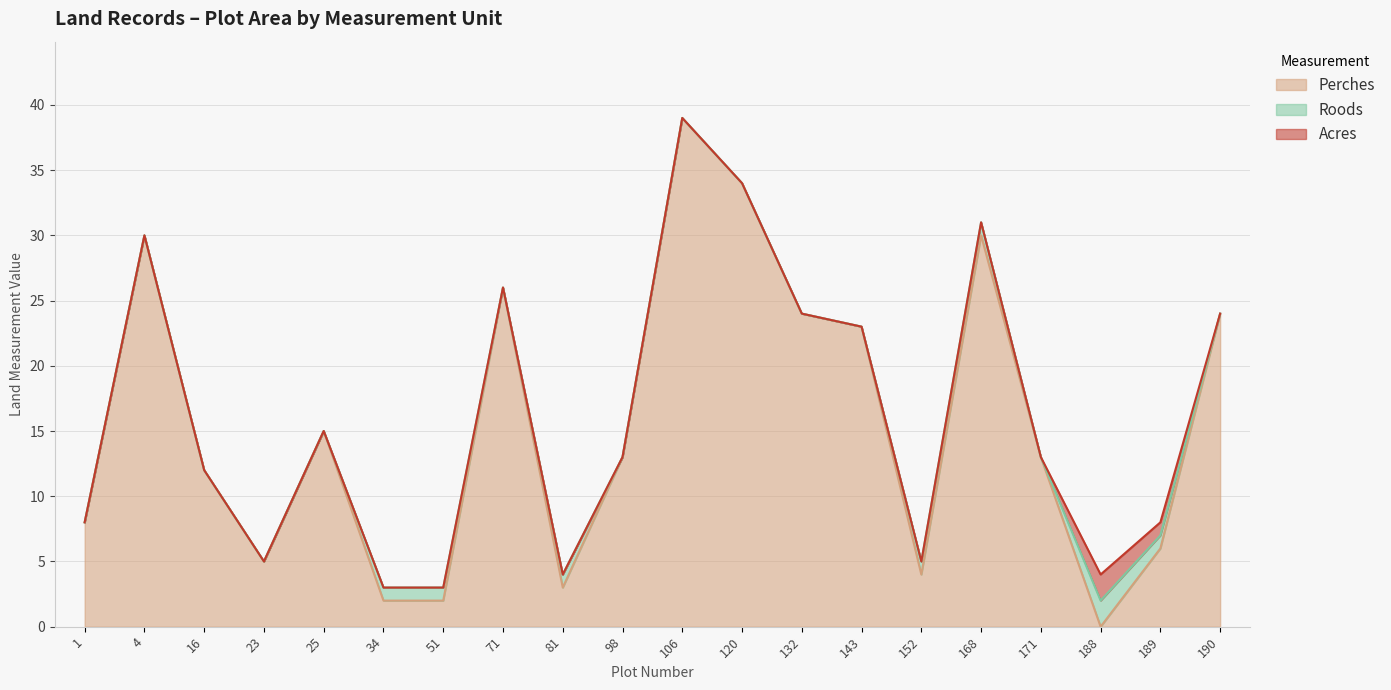

Where do Perches and Roods first cross each other?

171 and 188